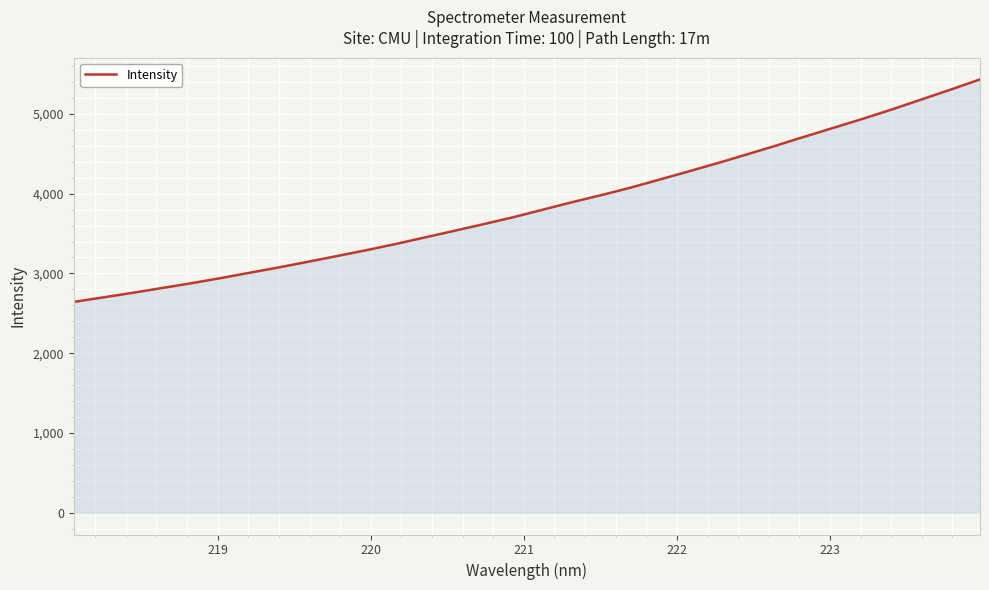

What is the minimum value shown in the chart?

2643.4